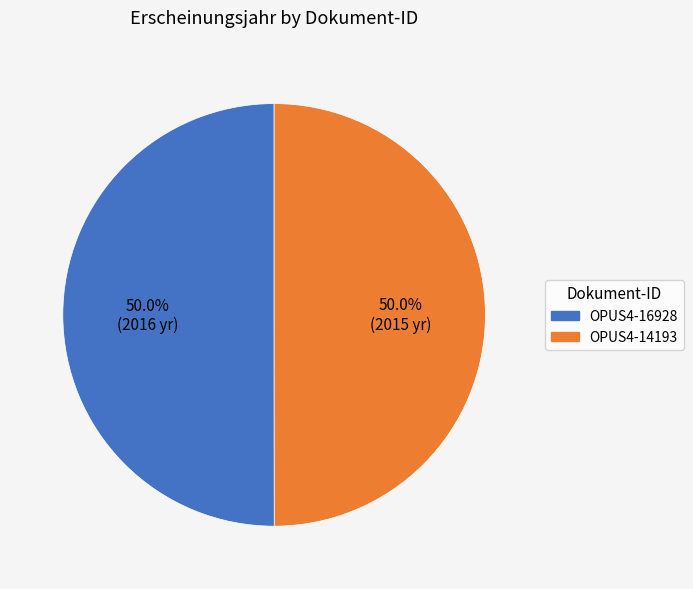

To the nearest percent, what is the average slice percentage?

50%